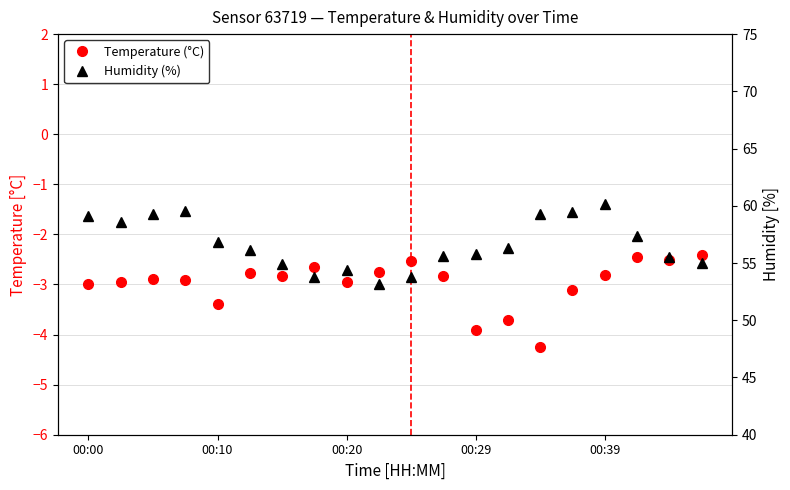

Which series has the largest total across all categories?

Humidity (%)